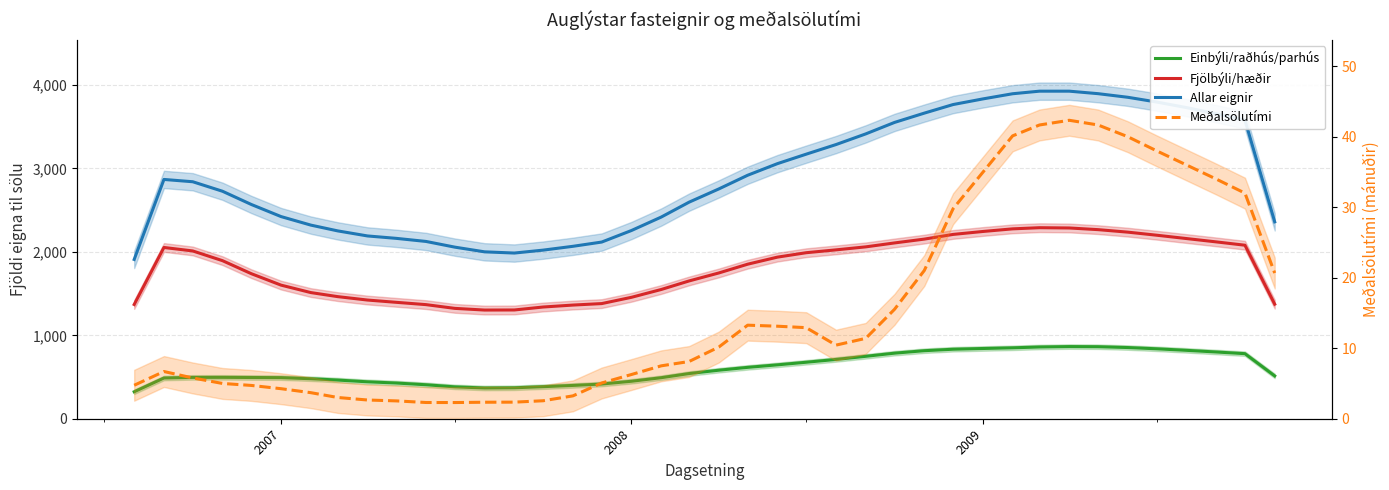

What is the difference between the second highest and minimum values in the Fjölbýli/hæðir series?

983.9